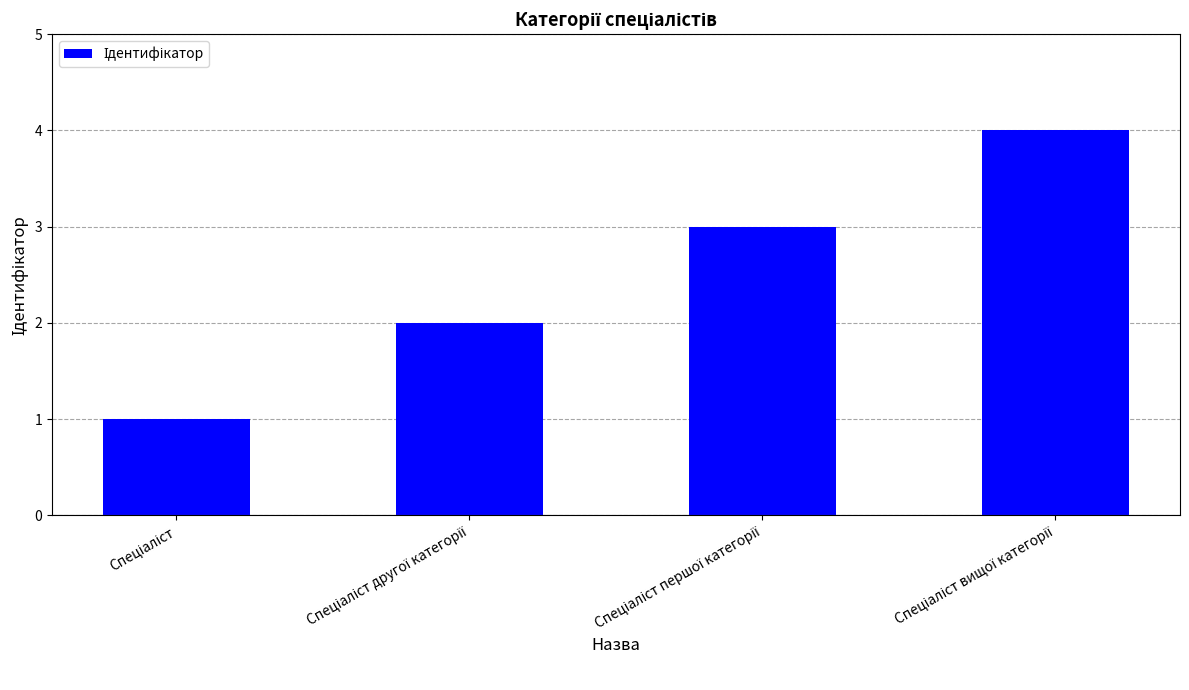

What is the difference between the second highest and second lowest values?

1